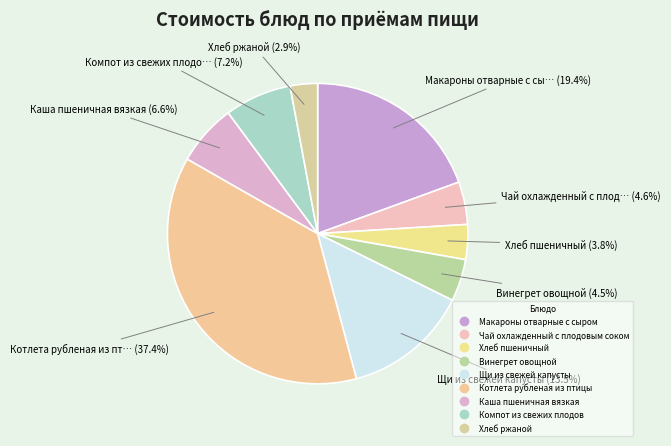

To the nearest percent, what portion does Хлеб пшеничный represent?

4%